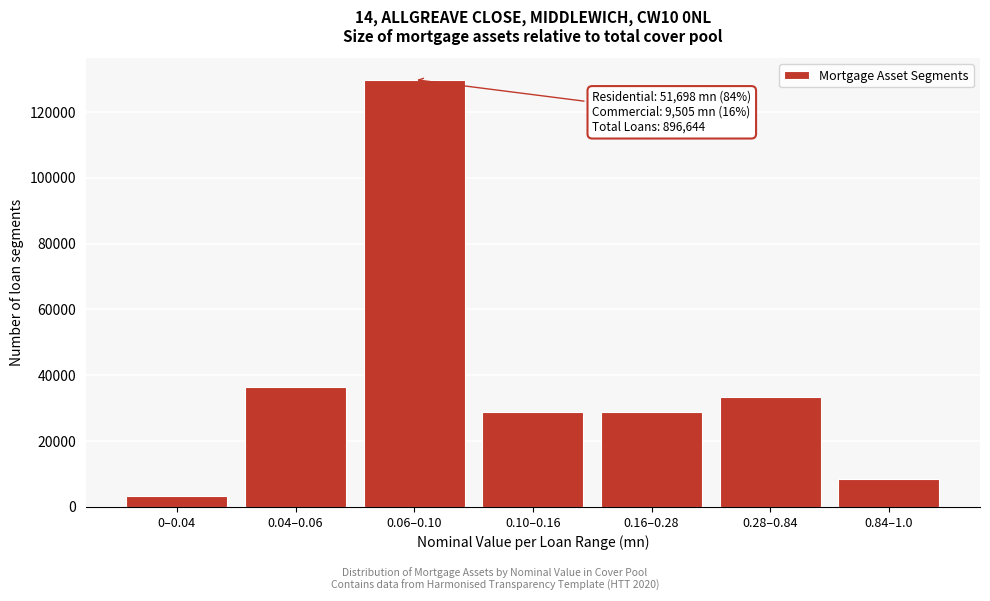

Reading left to right, extract all data points from this chart.

3352	36453	129844	28816	28816	33443	8528